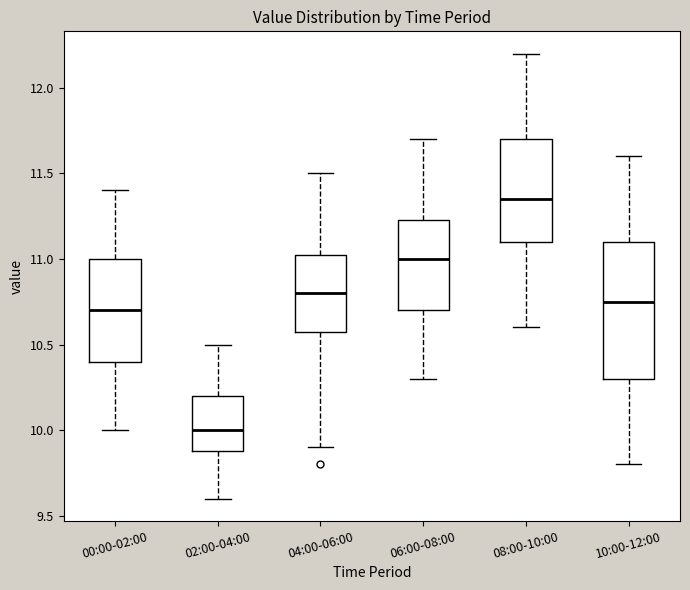

Where does the median line of the box for 04:00-06:00 sit on the y-axis? The values are not printed on the chart, so give them approximately, as read against the axis.

10.80